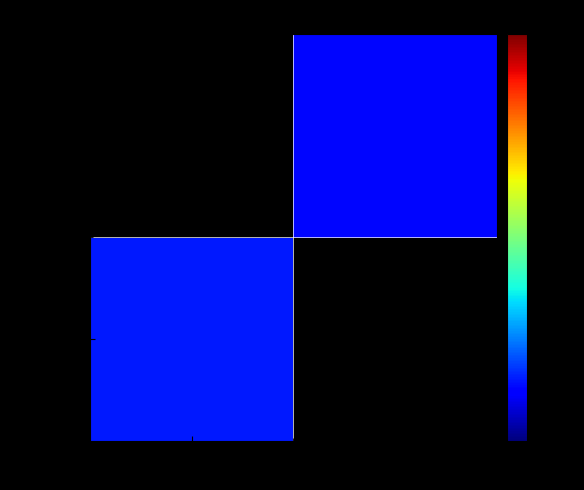

Rank the series by their maximum value, from highest to lowest.

6b90c8a5…, 8ecf11ef…